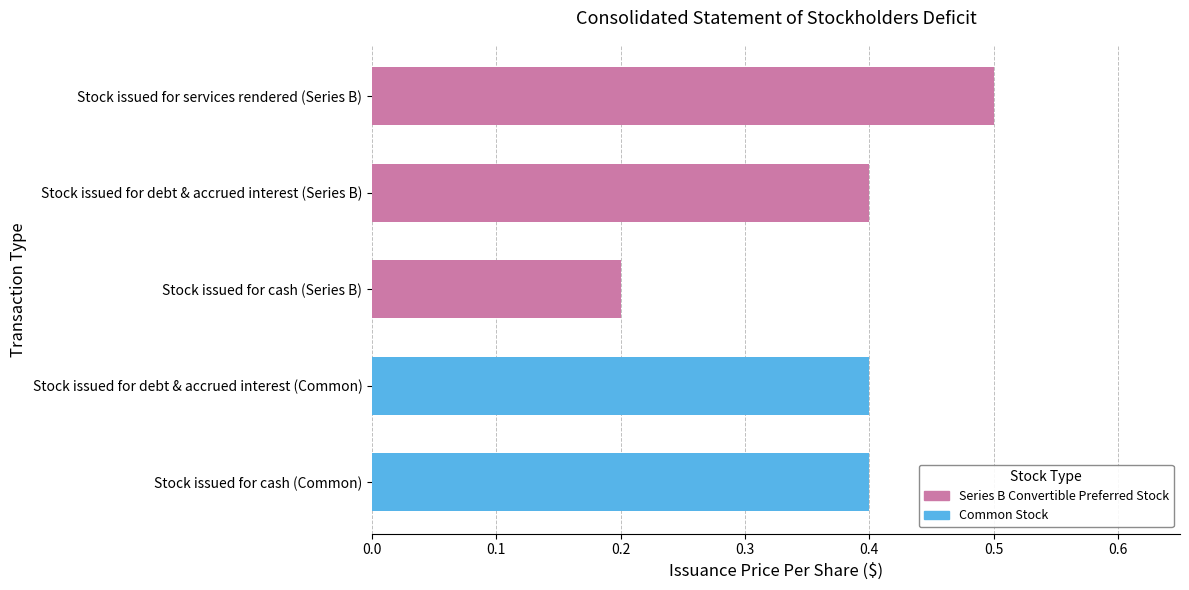

What is the minimum value shown in the chart?

0.2